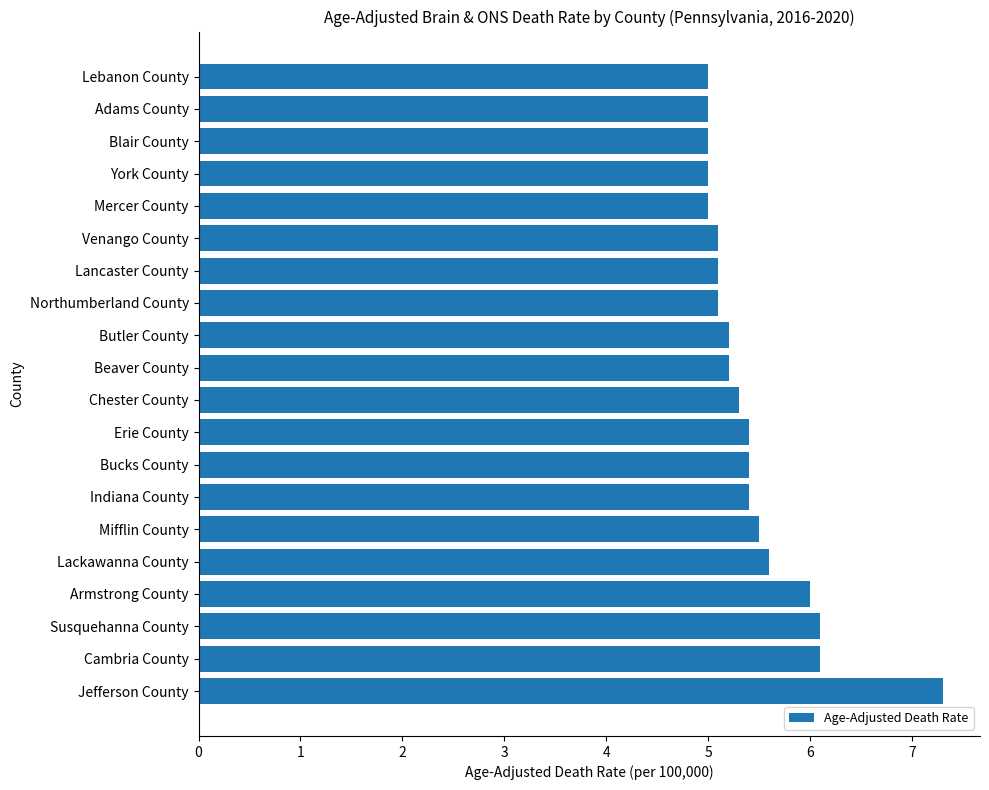

What is the difference between the second highest and second lowest values?

1.1